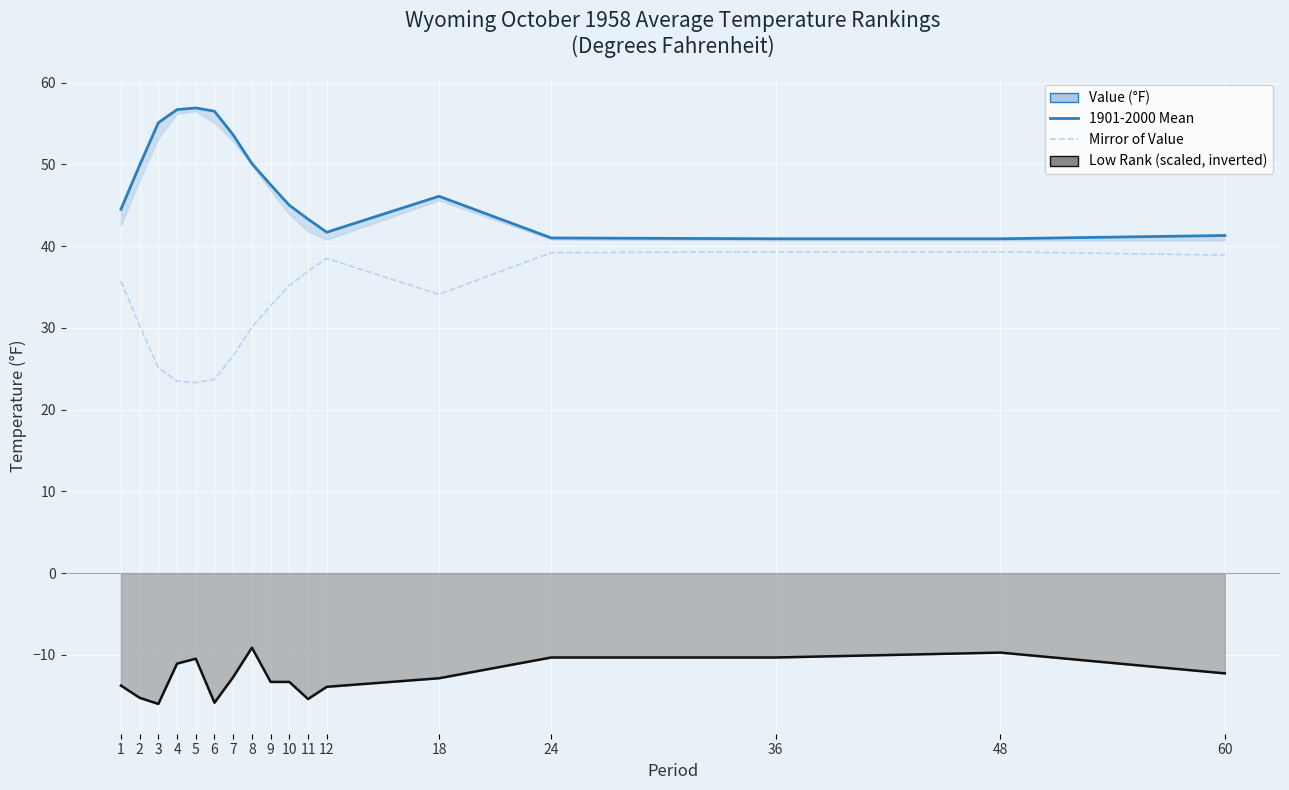

True or false: the data shows 54.4 at 9.

False